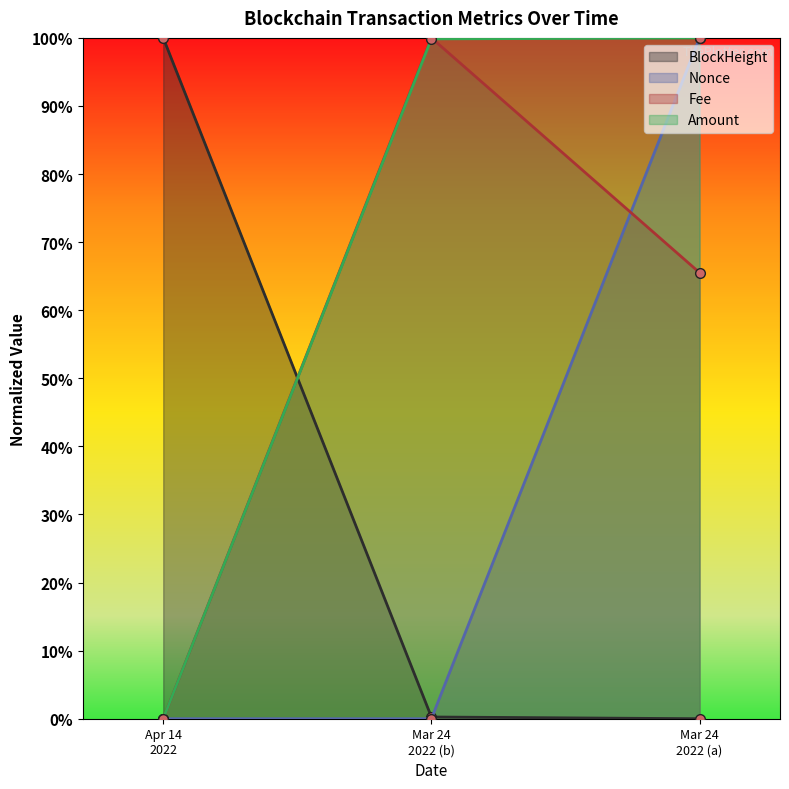

The value of Fee at Mar 24 2022 (a) is 0.4. True or false?

False